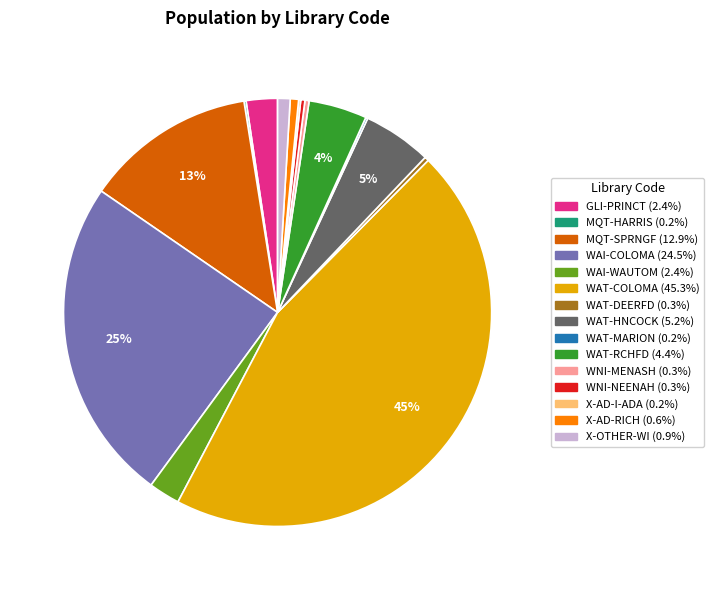

Is there any slice that represents more than half of the pie?

No